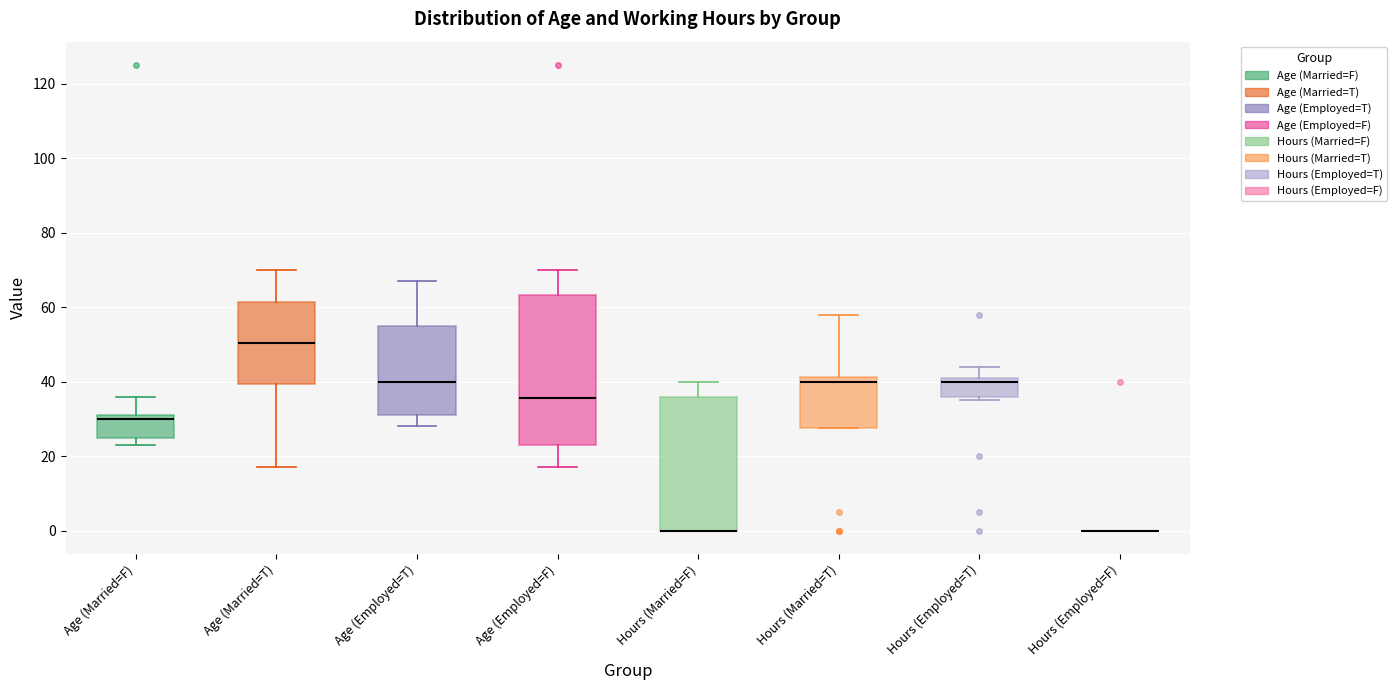

Reading left to right, transcribe this box plot: for each box, give where its median line is, the range the box spans, and where its two whiskers end, as read against the y-axis. The values are not printed on the chart, so give them approximately, as read against the axis.

Age (Married=F): median 30, box 26 to 32, whiskers 24 to 36
Age (Married=T): median 50, box 40 to 62, whiskers 18 to 70
Age (Employed=T): median 40, box 32 to 56, whiskers 28 to 68
Age (Employed=F): median 36, box 24 to 64, whiskers 18 to 70
Hours (Married=F): median 0 (drawn on the box's lower edge), box 0 to 36, whiskers 0 to 40
Hours (Married=T): median 40, box 28 to 42, whiskers 28 to 58
Hours (Employed=T): median 40, box 36 to 42, whiskers 36 (just below the box's lower edge) to 44
Hours (Employed=F): box collapsed to a line at 0, whiskers 0 to 0